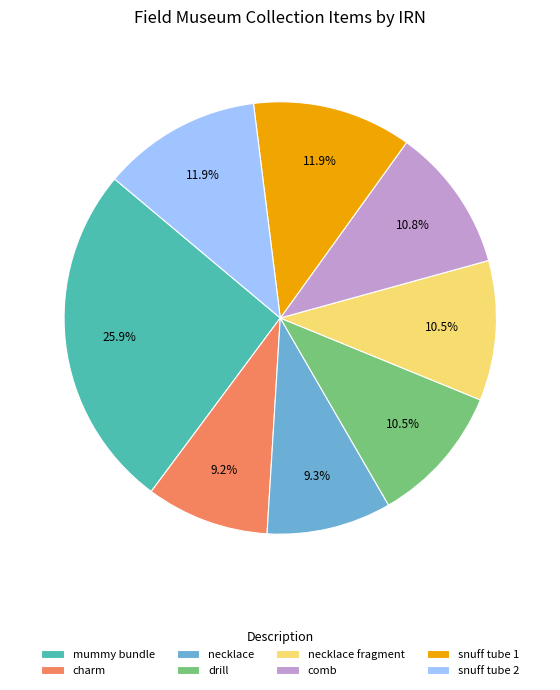

Approximately how many times larger is the value at necklace compared to snuff tube 1?

0.8